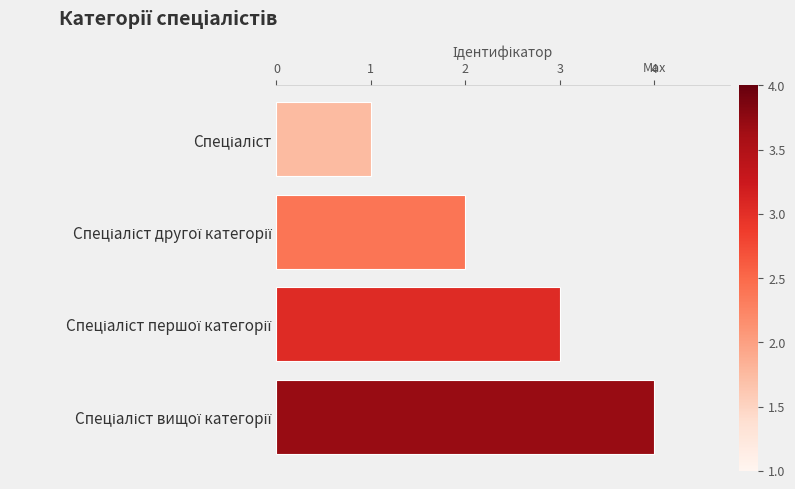

What is the greatest value displayed?

4